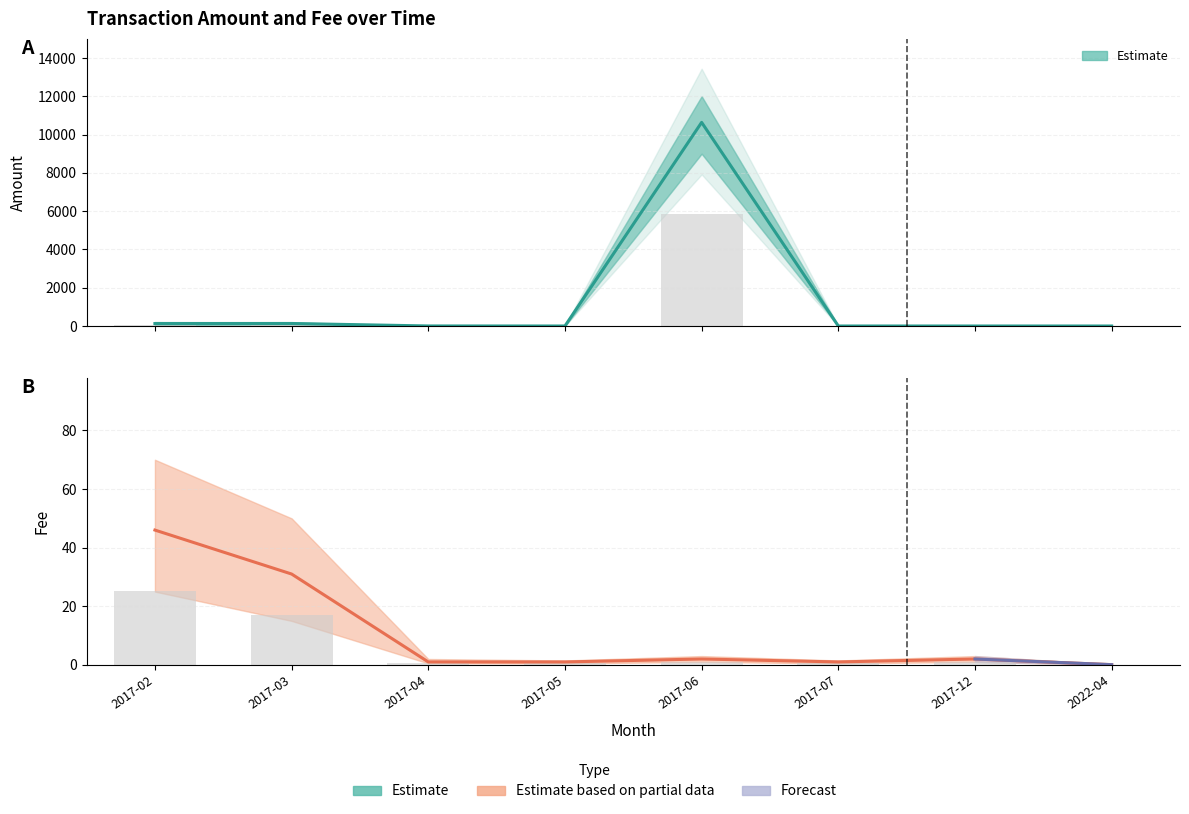

What position from the left is 2017-02?

1